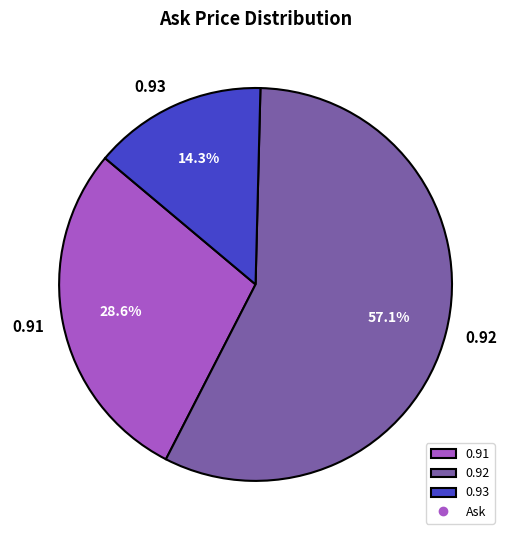

To the nearest percent, what is the average slice percentage?

33%